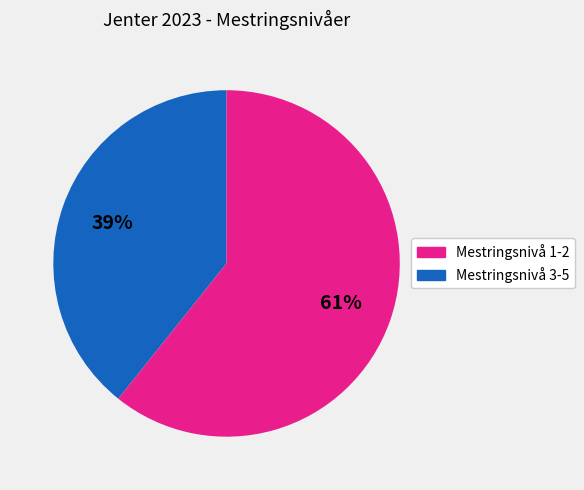

Is there a majority slice in this chart?

Yes